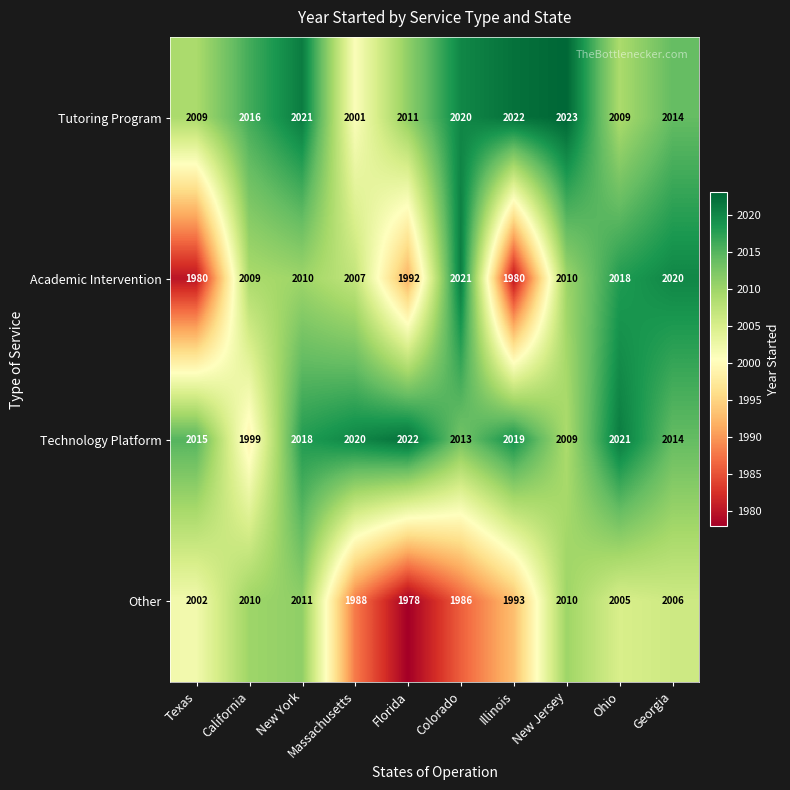

What is the difference between the maximum and second lowest values in the Academic Intervention series?

41